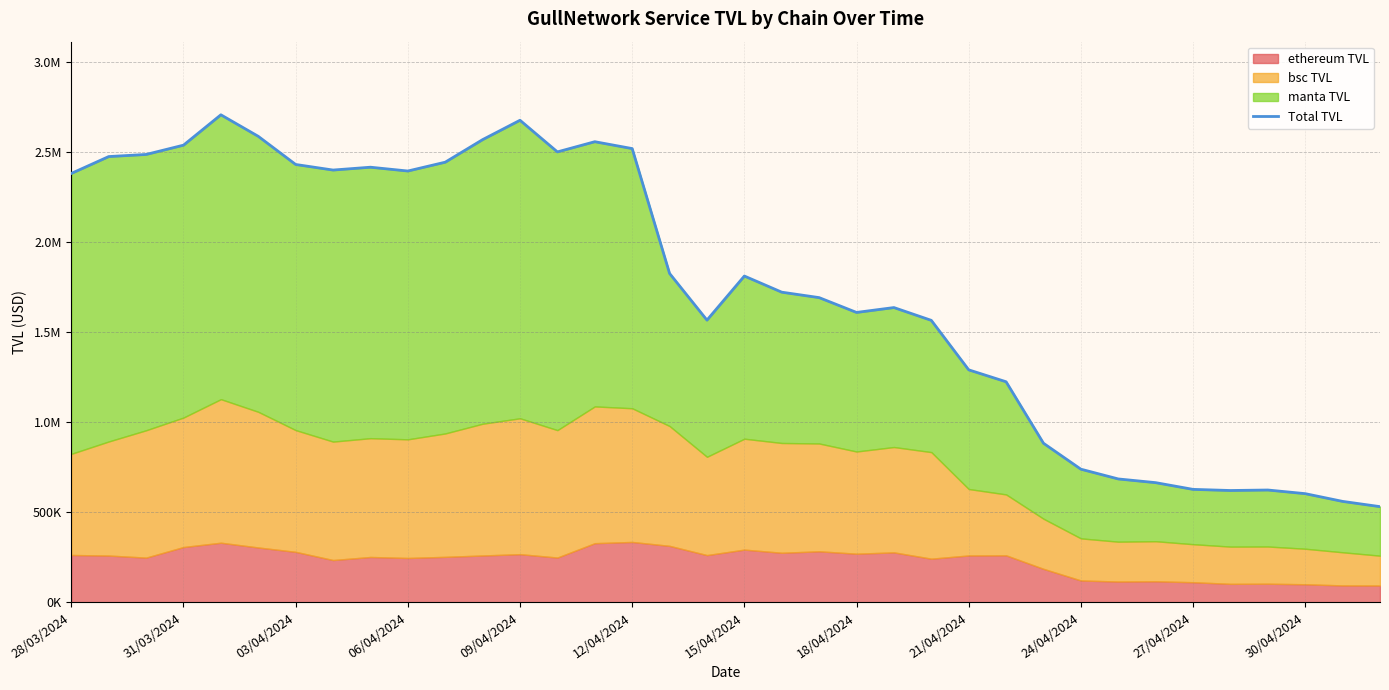

How many interior local peaks (higher than both neighbors) does the data have?

7